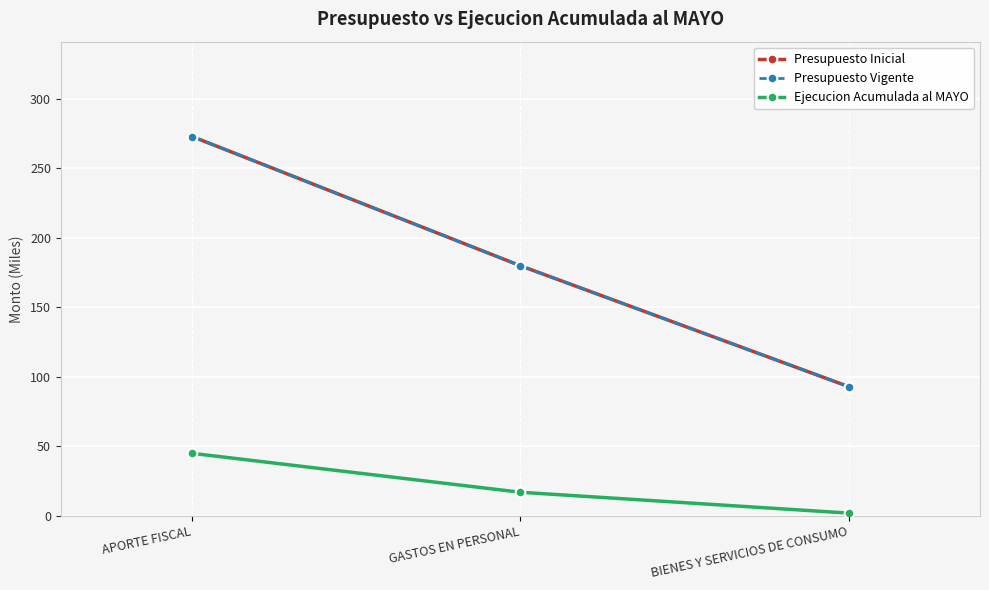

At which label is Presupuesto Vigente closest to 183?

GASTOS EN PERSONAL